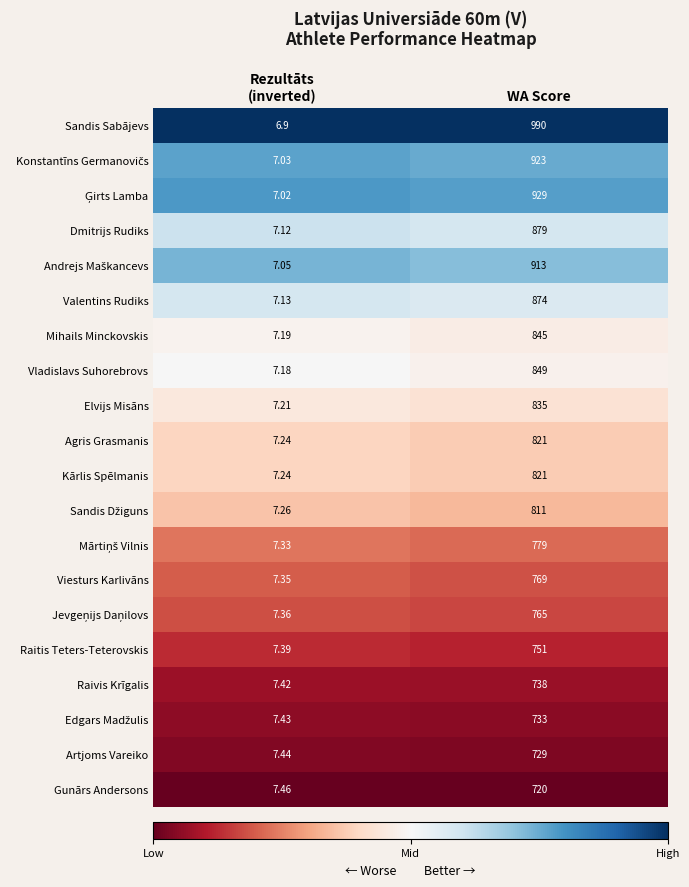

How many series are shown in this chart?

20